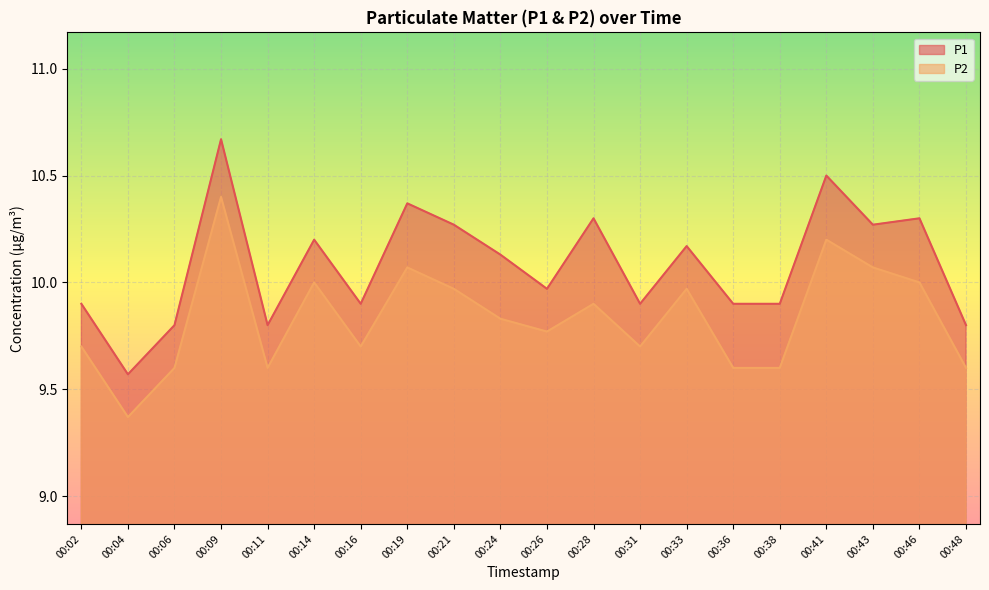

At which label is P2 closest to 9?

00:04